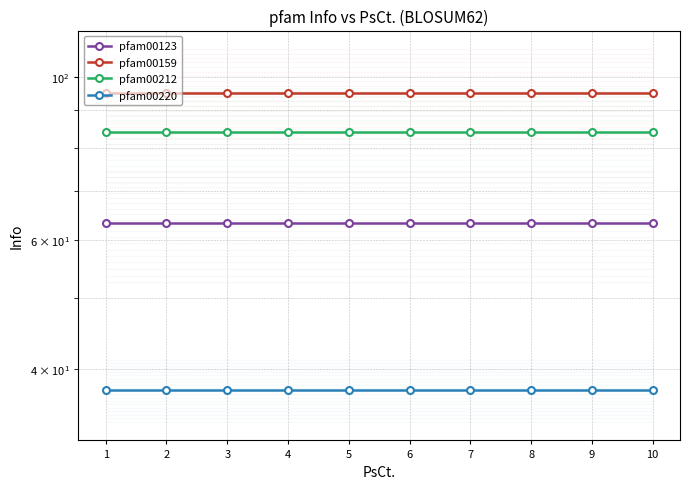

True or false: pfam00220 and pfam00212 intersect in this chart.

False